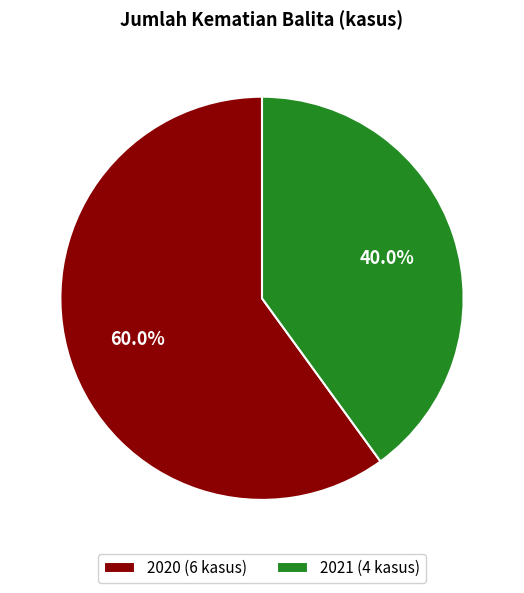

The 2021 slice represents 34% of the pie. True or false?

False